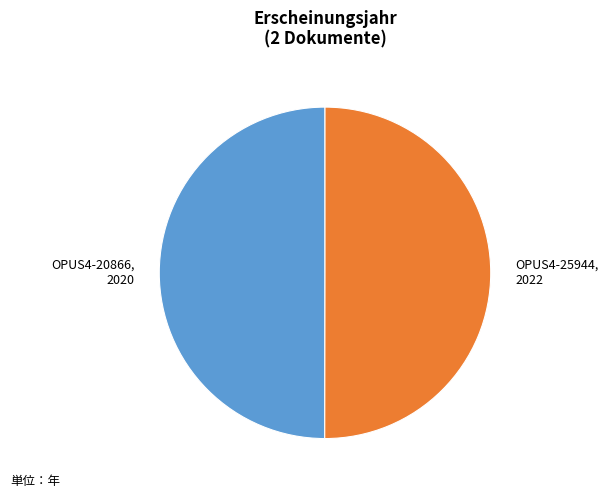

What is the ratio of the value at OPUS4-25944 to the value at OPUS4-20866?

1.0